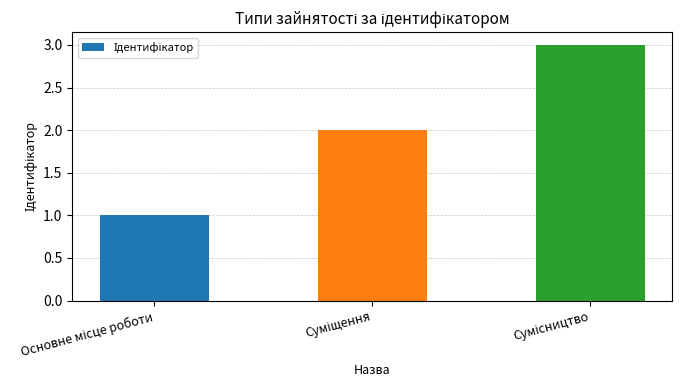

What is the maximum value shown in the chart?

3